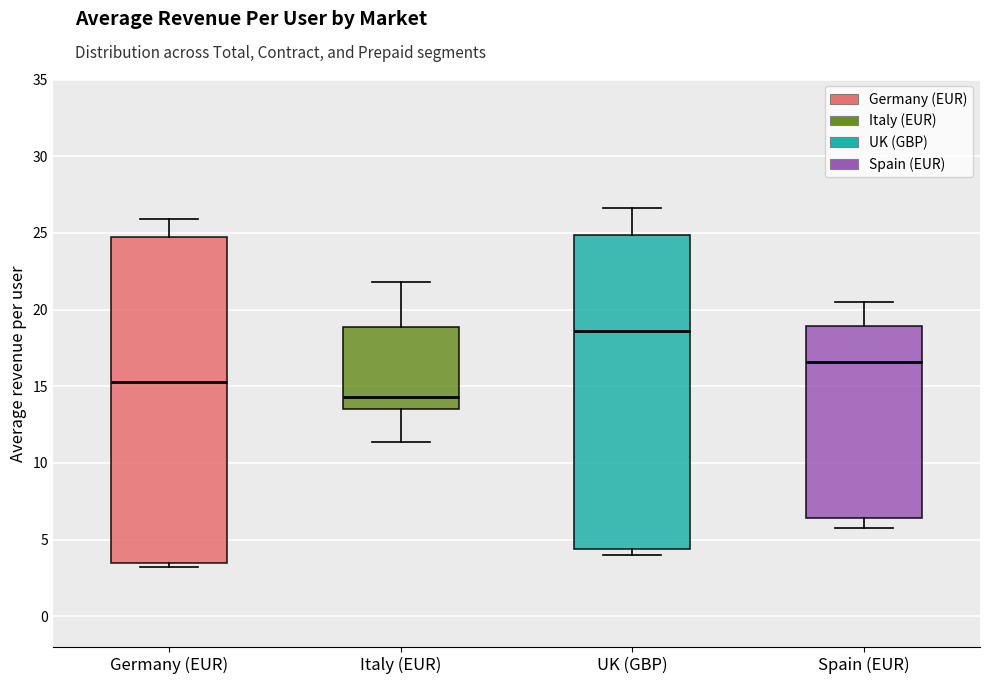

Where does the upper whisker of the box for Spain (EUR) end on the y-axis? The values are not printed on the chart, so give them approximately, as read against the axis.

20.5